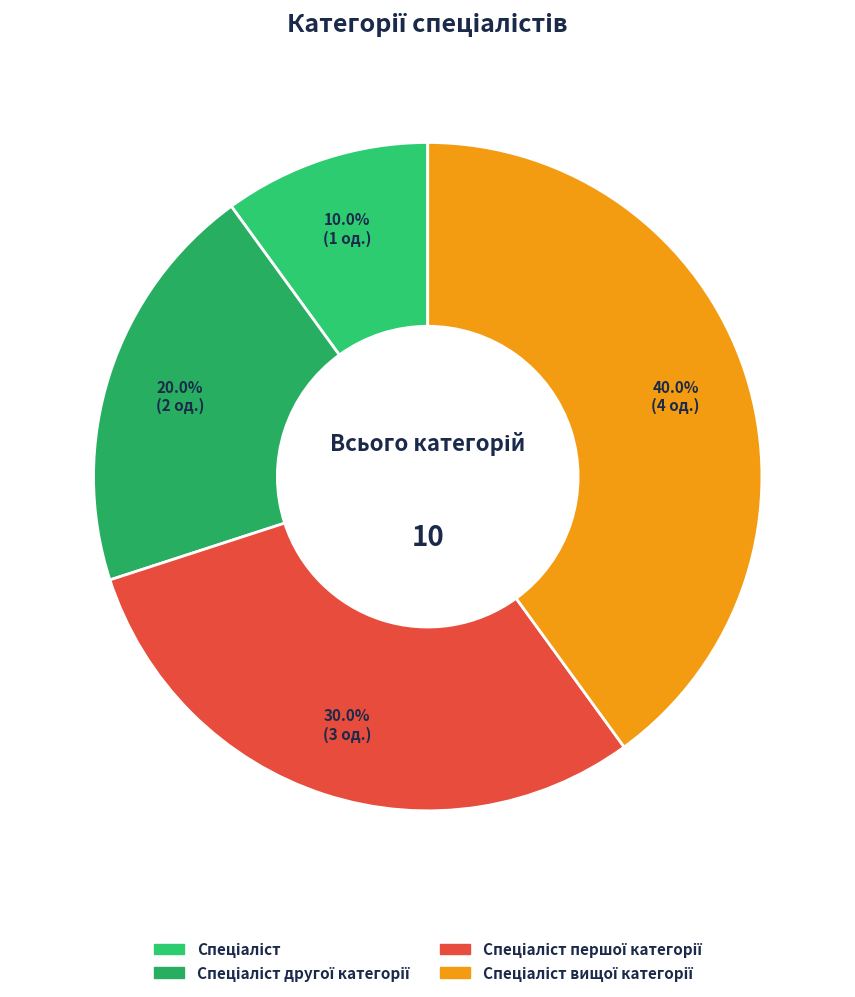

Count the number of slices in the pie.

4